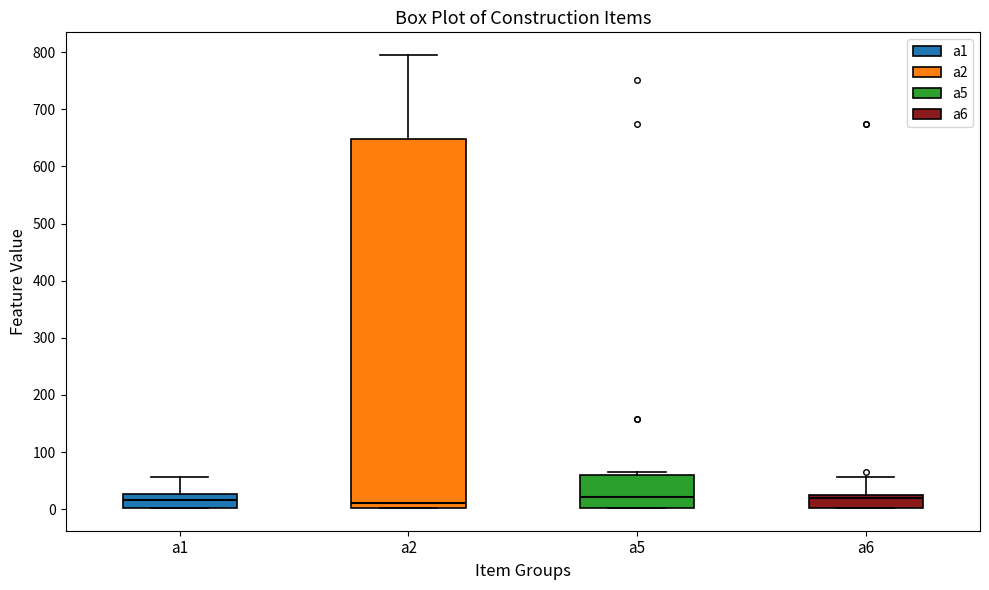

Comparing the boxes themselves (not the whiskers), which one is the tallest?

a2